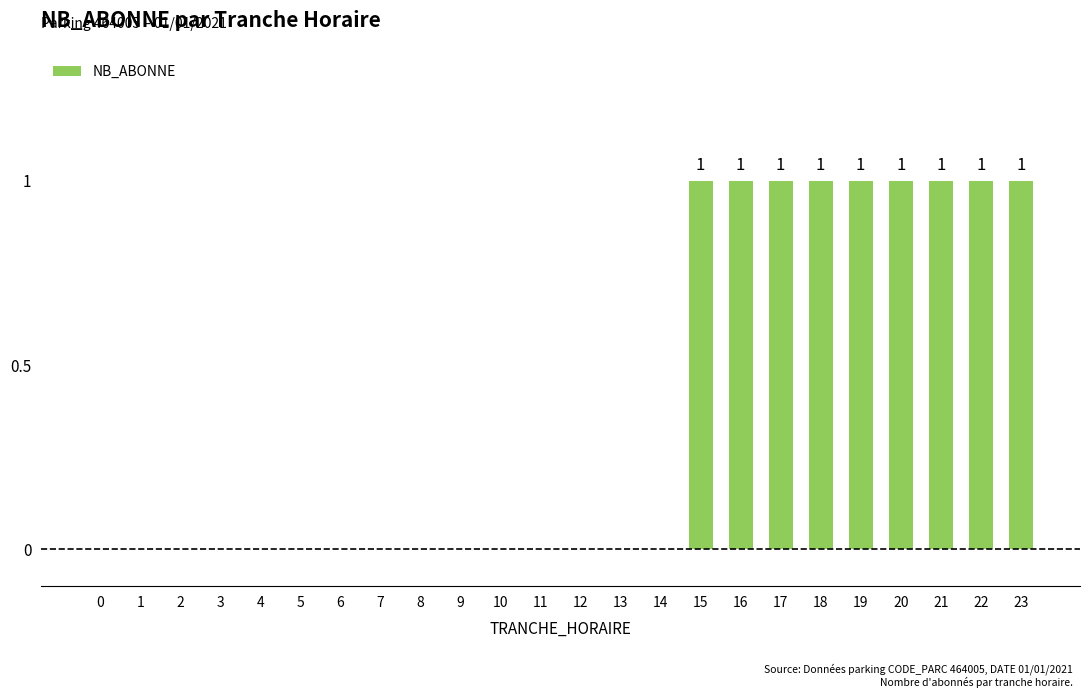

The chart shows a value of 0 at 8. True or false?

True